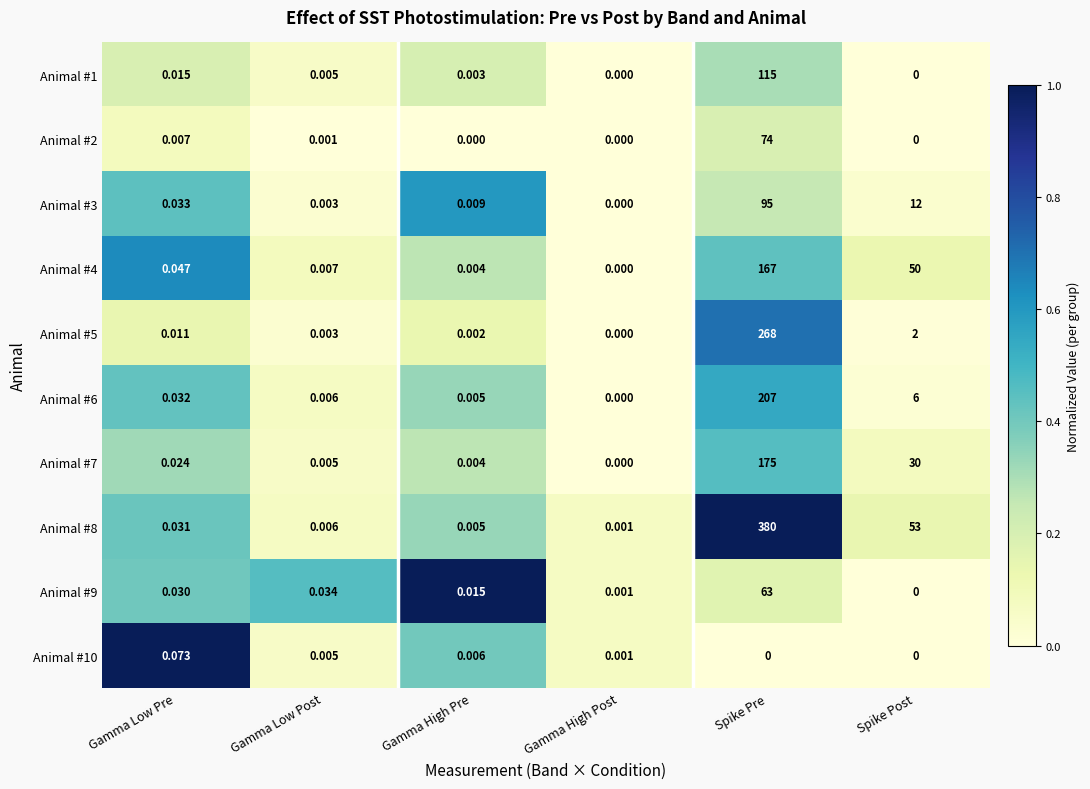

Is the value of Animal #8 at Spike Pre greater than the value of Animal #9 at Gamma High Pre?

Yes